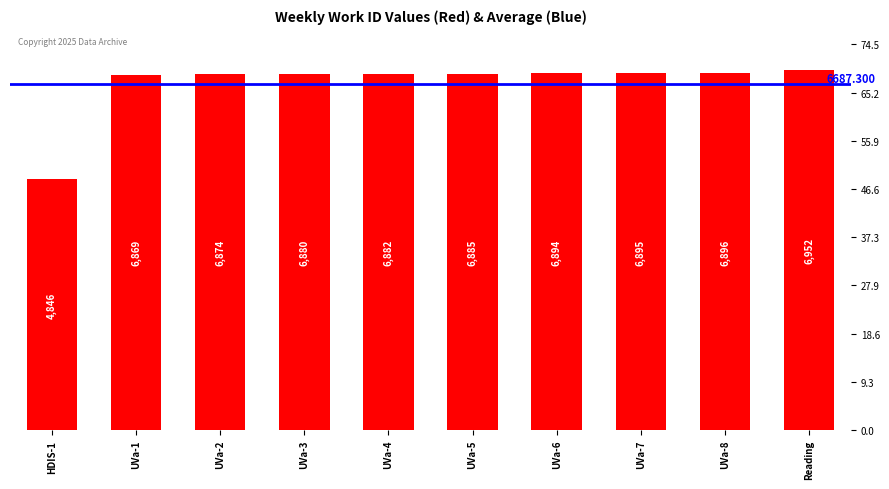

Rank the categories by value from lowest to highest.

HDIS-1, UVa-1, UVa-2, UVa-3, UVa-4, UVa-5, UVa-6, UVa-7, UVa-8, Reading